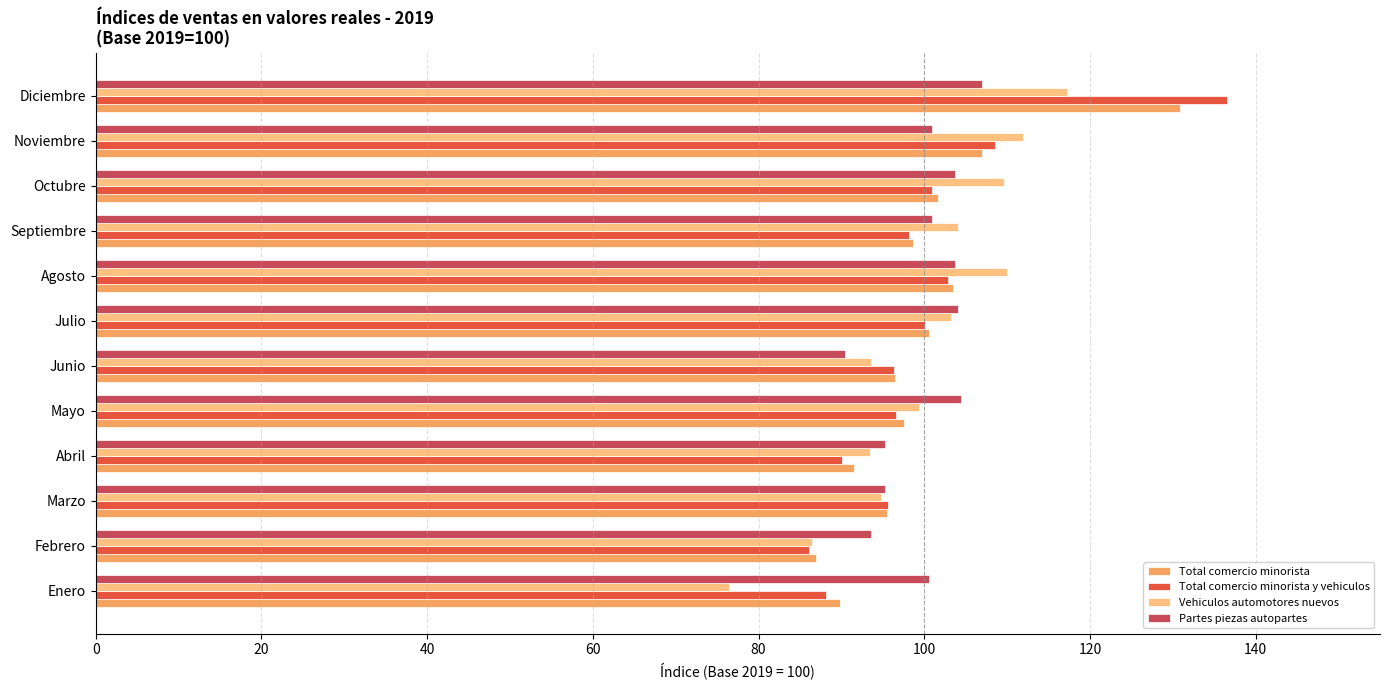

What is the spread (max minus min) of values at Febrero?

7.6